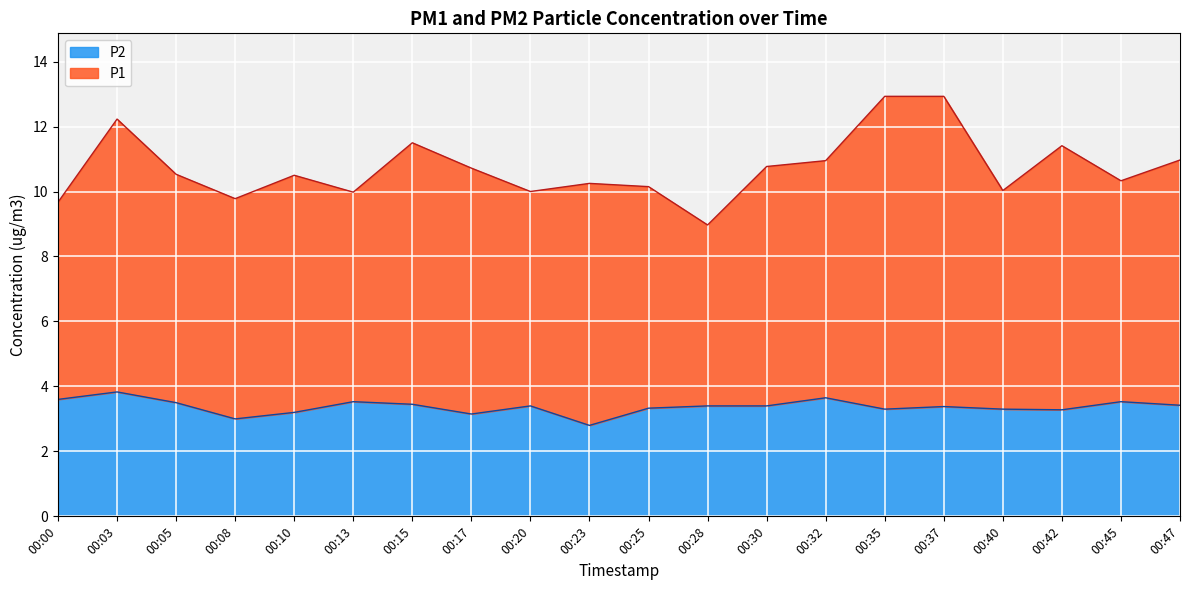

Reading left to right, transcribe all the data shown in this chart.

00:00=3.6	00:03=3.8	00:05=3.5	00:08=3.0	00:10=3.2	00:13=3.5	00:15=3.5	00:17=3.1	00:20=3.4	00:23=2.8	00:25=3.3	00:28=3.4	00:30=3.4	00:32=3.6	00:35=3.3	00:37=3.4	00:40=3.3	00:42=3.3	00:45=3.5	00:47=3.4